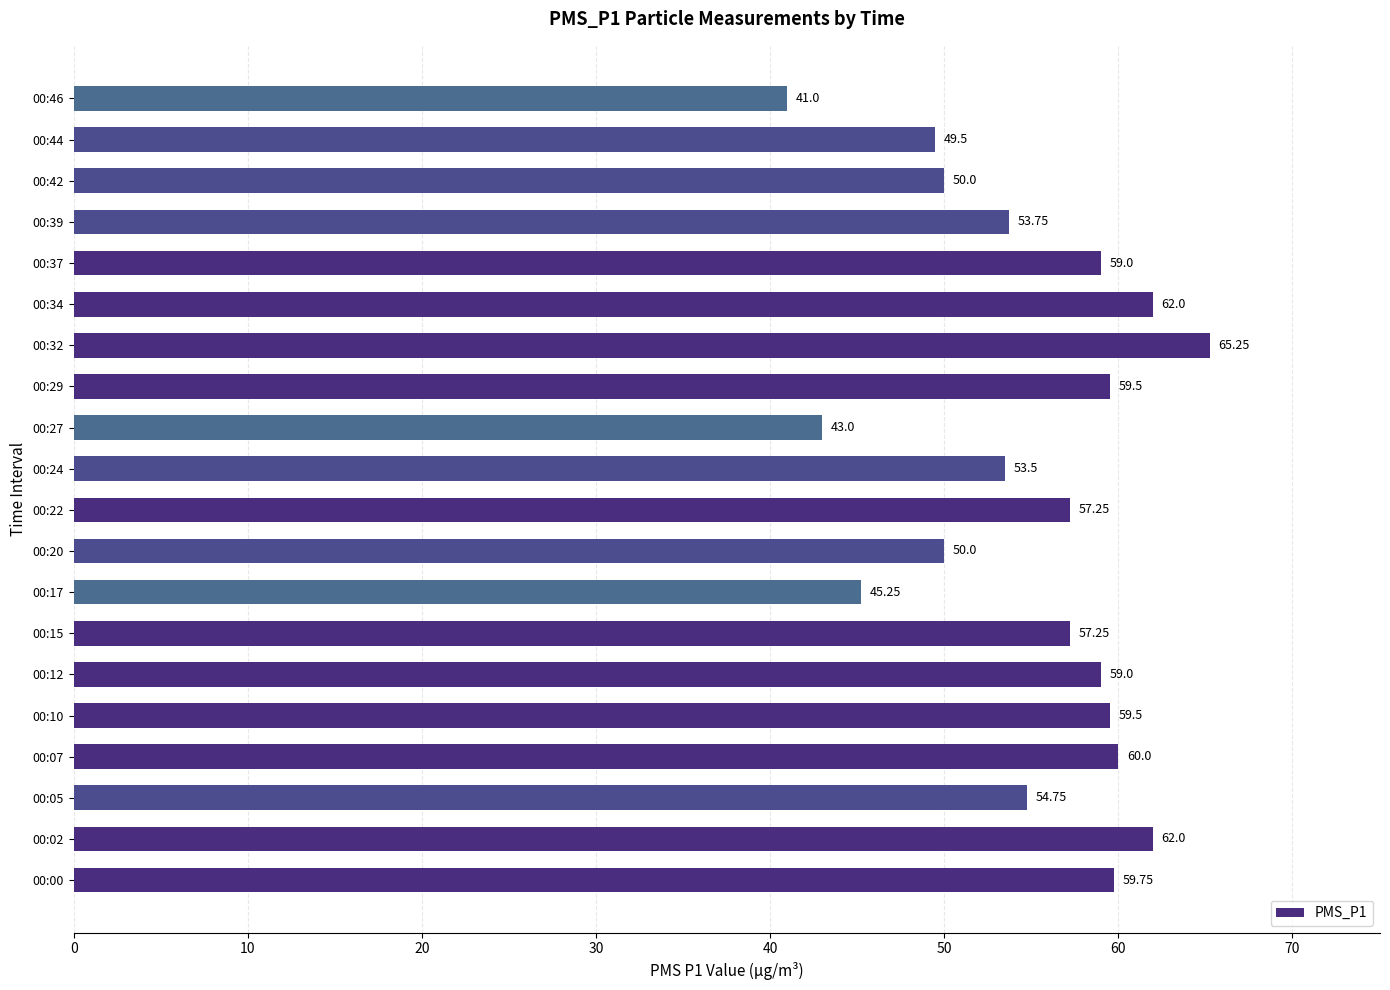

Which has a higher value, 00:15 or 00:24?

00:15